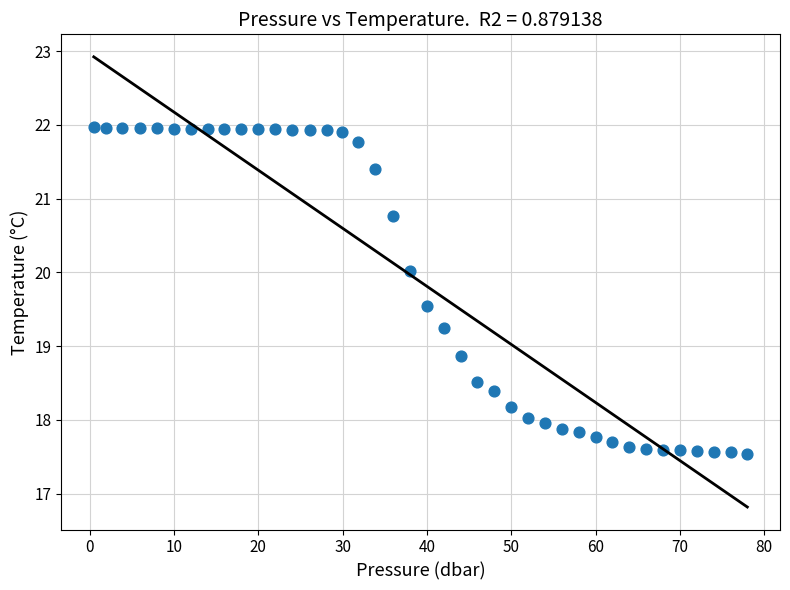

What is the range of X values (max minus min)?

77.5